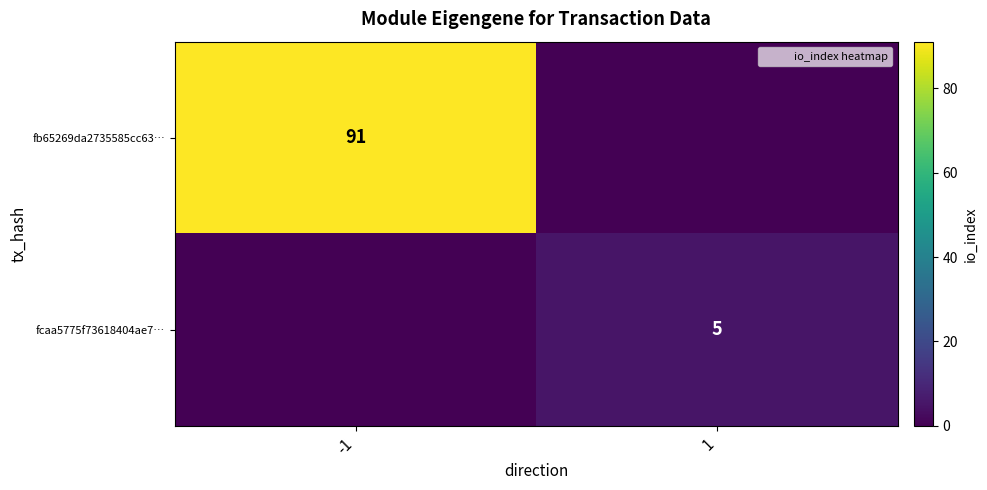

The value of fcaa5775f73618404ae7… at 1 is 5. True or false?

True